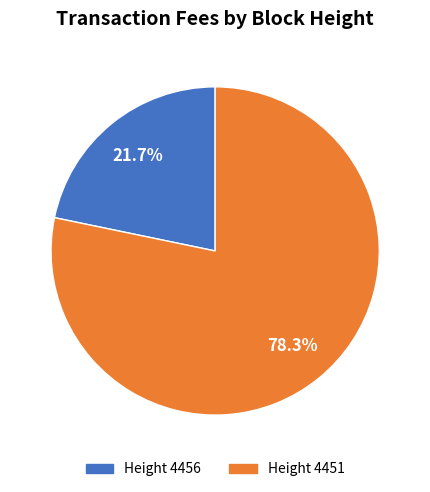

Is there any slice that represents more than half of the pie?

Yes